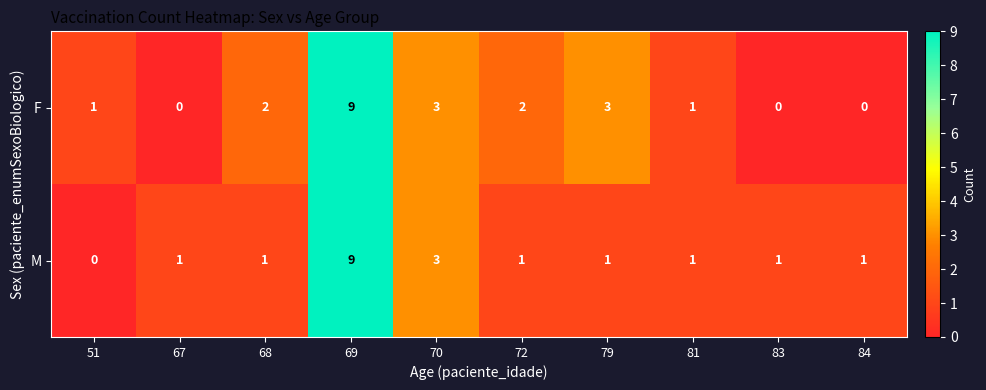

Reading left to right, extract all data points from this chart.

F: 51=1	67=0	68=2	69=9	70=3	72=2	79=3	81=1	83=0	84=0
M: 51=0	67=1	68=1	69=9	70=3	72=1	79=1	81=1	83=1	84=1